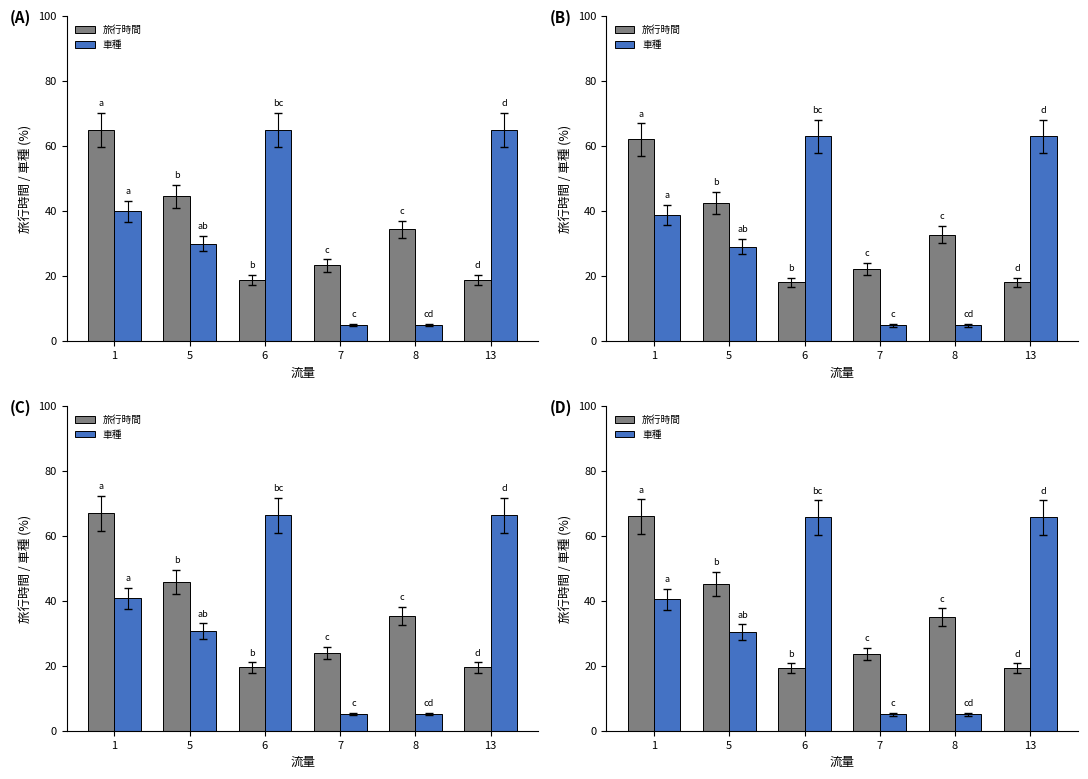

What is the highest value of the 旅行時間 series?

66.0